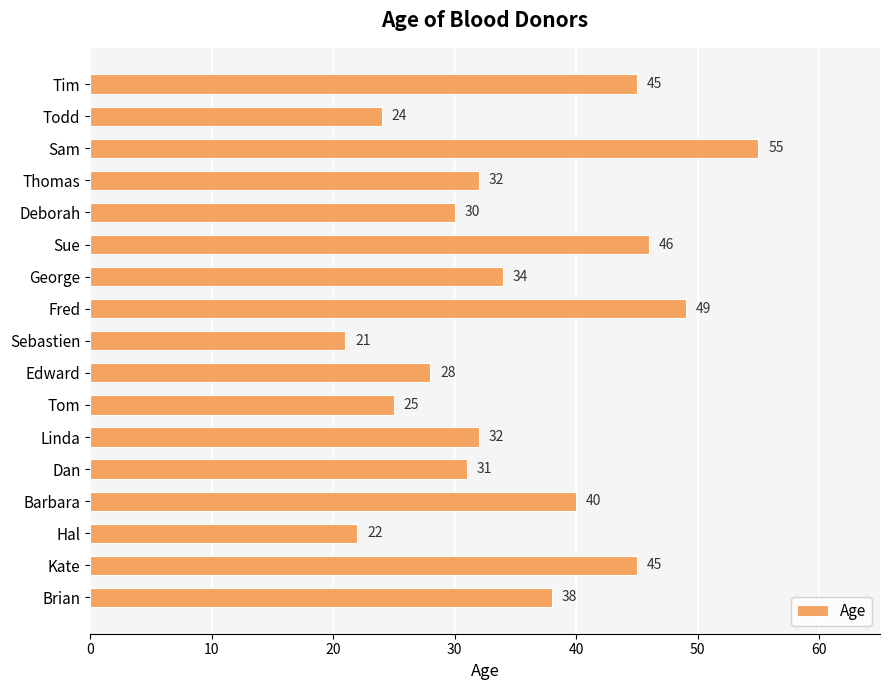

What is the value of the 12th bar from the top?

32